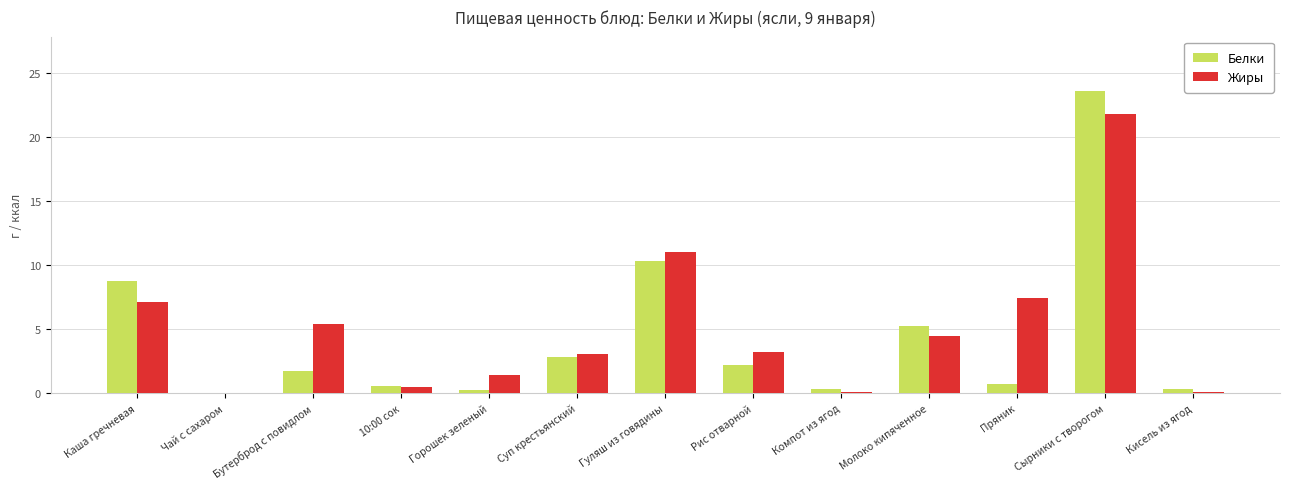

At which label is Жиры closest to 10?

Гуляш из говядины